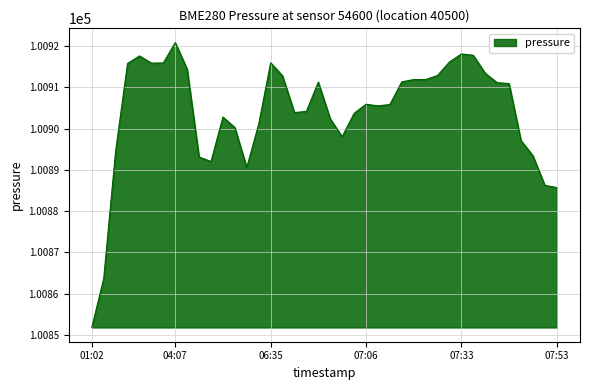

What is the smallest value displayed?

100851.8